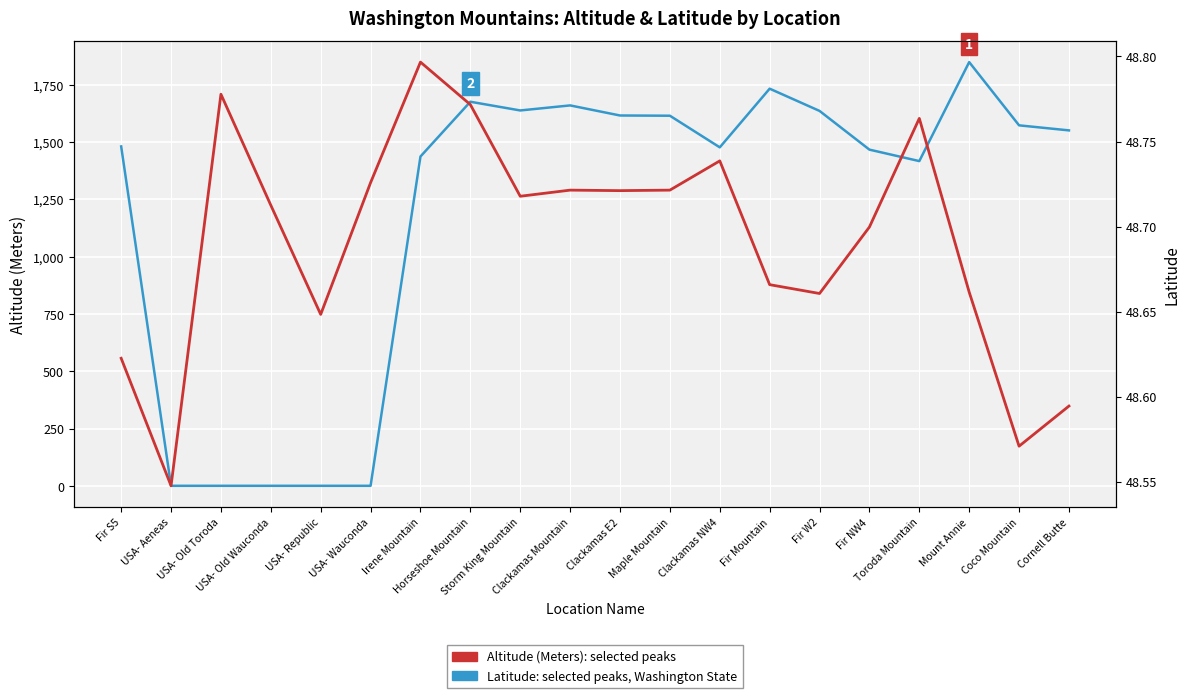

Reading left to right, what are all the values shown in this chart?

Altitude (Meters): 1481.0	0.0	0.0	0.0	0.0	0.0	1437.0	1676.0	1638.0	1660.0	1616.0	1615.0	1477.0	1733.0	1636.0	1467.0	1417.0	1849.0	1573.0	1551.0
Latitude: 48.6	48.5	48.8	48.7	48.6	48.7	48.8	48.8	48.7	48.7	48.7	48.7	48.7	48.7	48.7	48.7	48.8	48.7	48.6	48.6